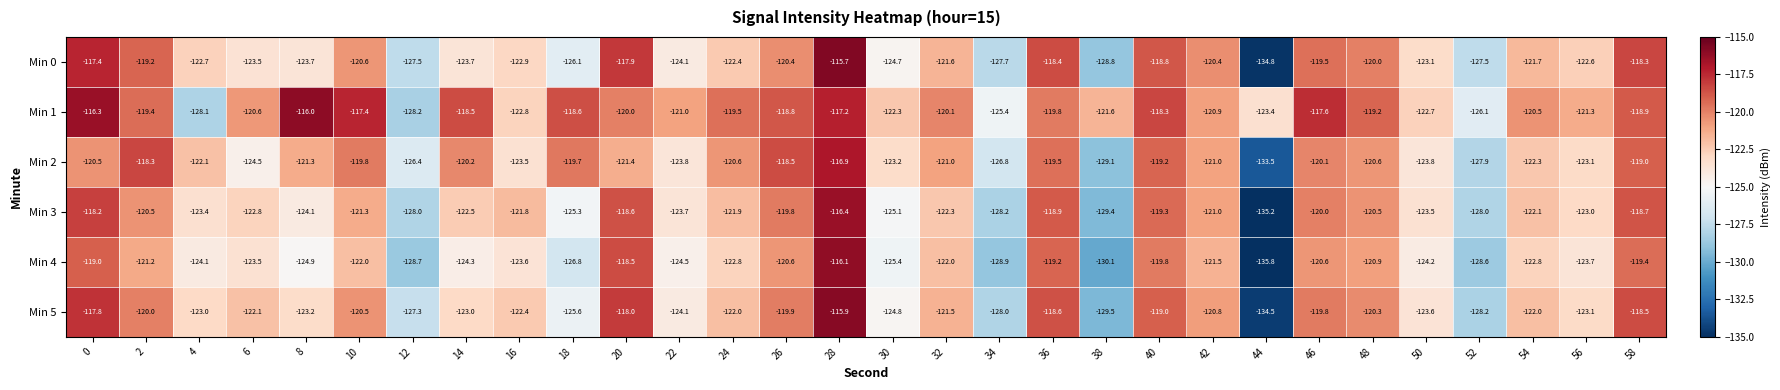

What is the sum of the Min 3 values at 14 and 58?

-241.2